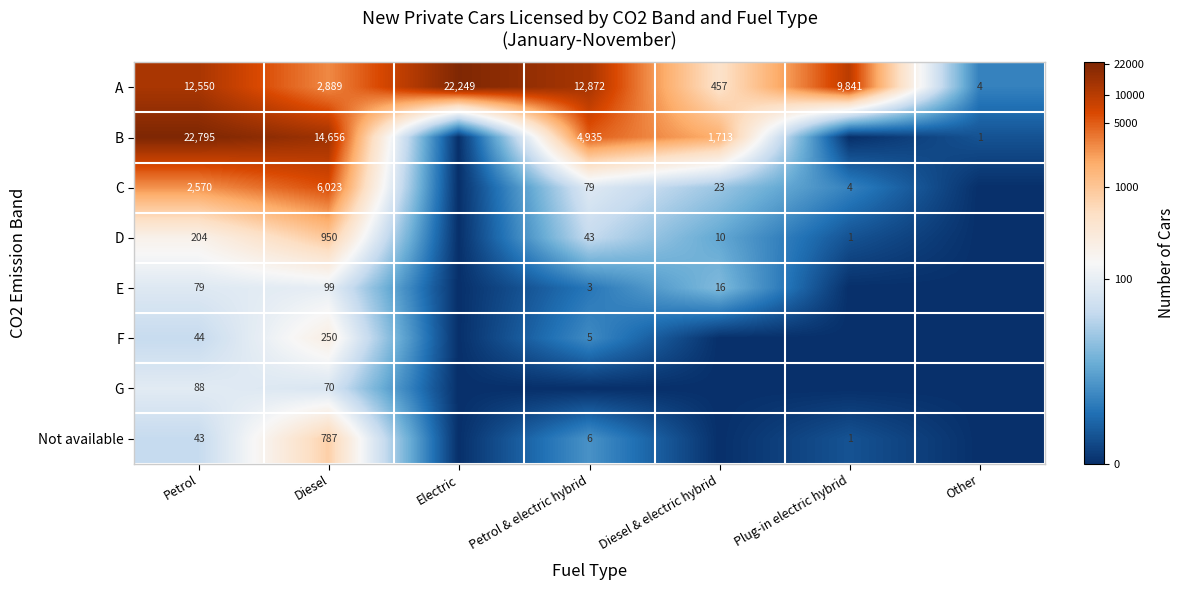

Rank the series at Diesel from lowest to highest value.

G, E, F, Not available, D, A, C, B